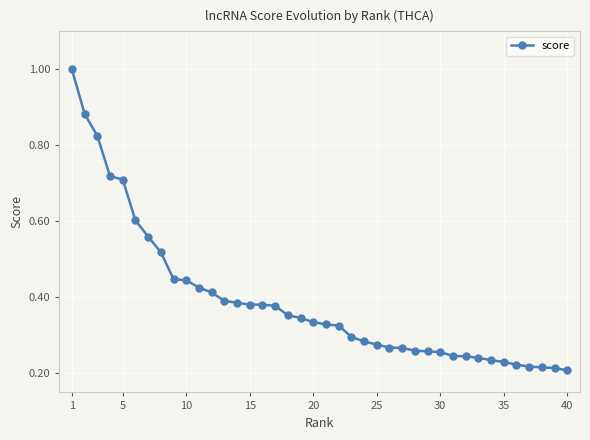

How many values are between 0 and 1?

40